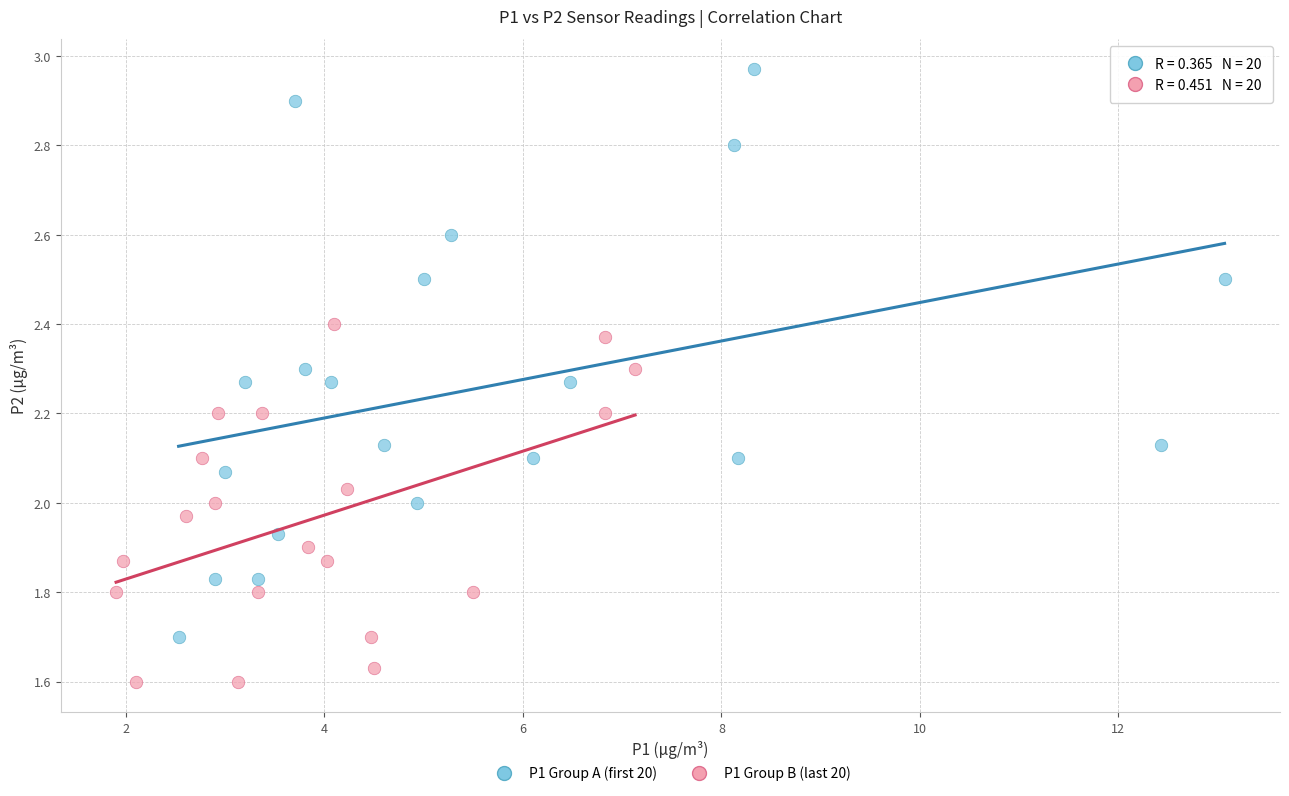

Which series has the widest spread of Y values?

P1 Group A (first 20)